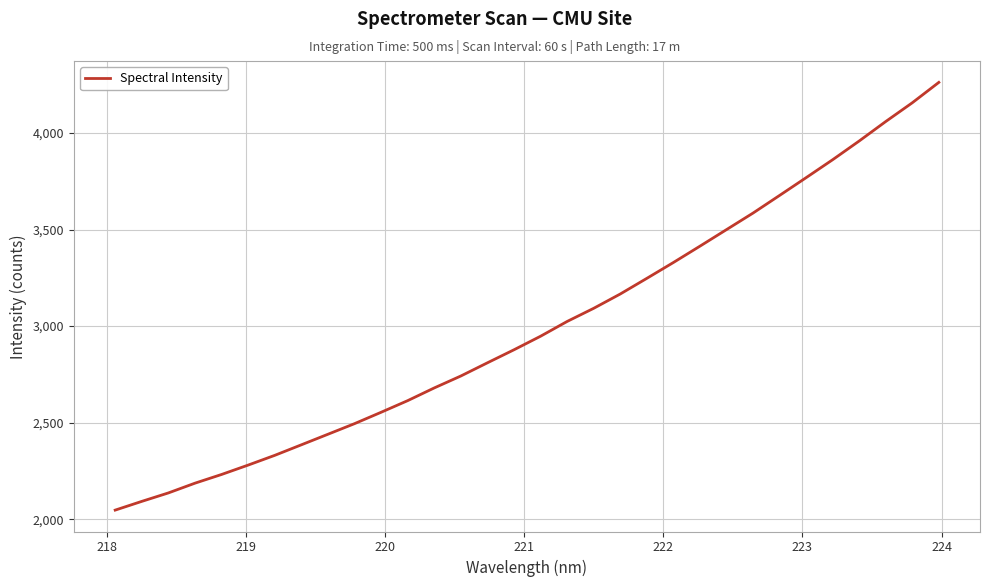

How many lines are shown in the chart?

1